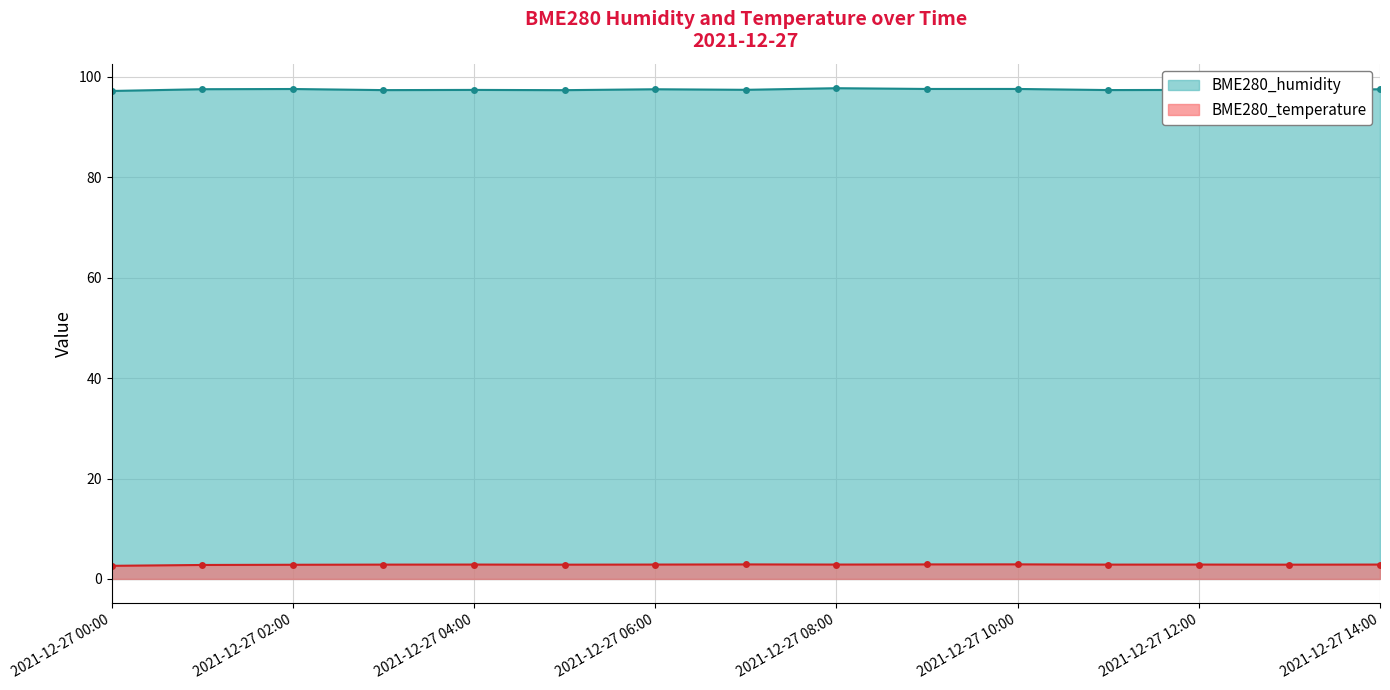

What is the difference between the maximum and second lowest values in the BME280_humidity series?

0.4